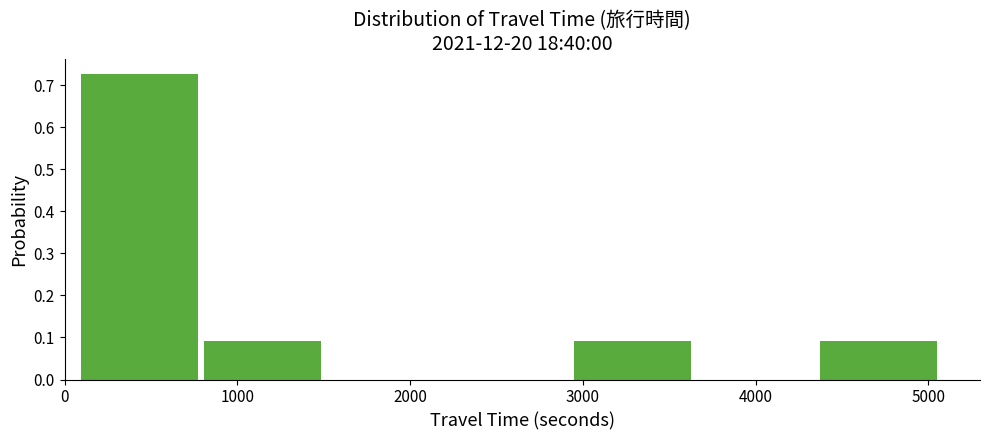

Reading left to right, list every bar in this chart as the range it spans on the x-axis followed by its height. Neither the bar edges nor the heights are printed on the chart, so give them approximately, as read against the axes.

100 to 800: 0.73
800 to 1500: 0.09
1500 to 2200: 0
2200 to 2900: 0
2900 to 3700: 0.09
3700 to 4400: 0
4400 to 5100: 0.09